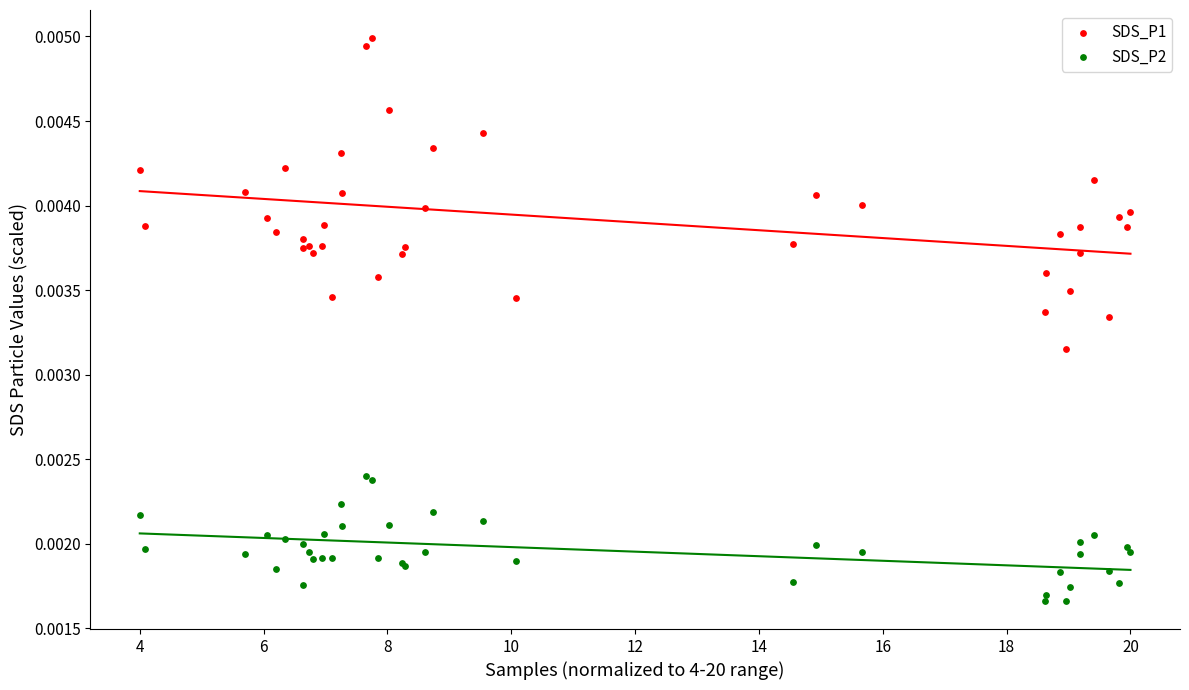

Which series reaches the minimum Y coordinate?

SDS_P2